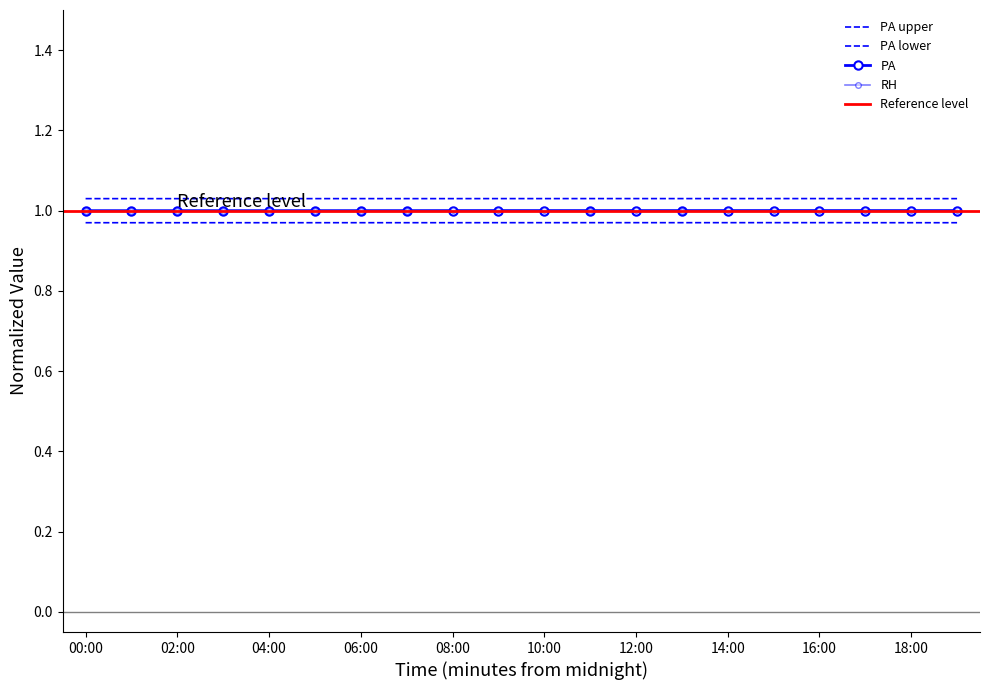

Does the chart have visible grid lines?

No